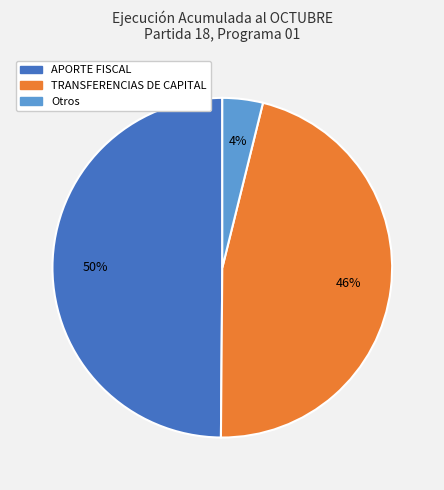

To the nearest percent, what is the difference between the largest and smallest slice percentages?

46%